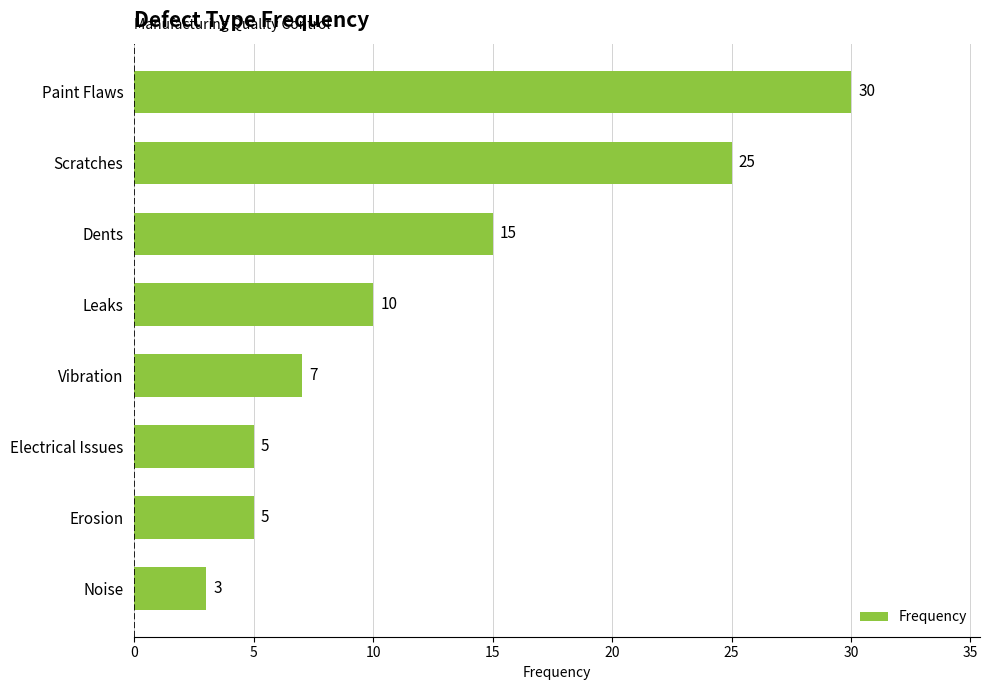

What is the smallest value displayed?

3